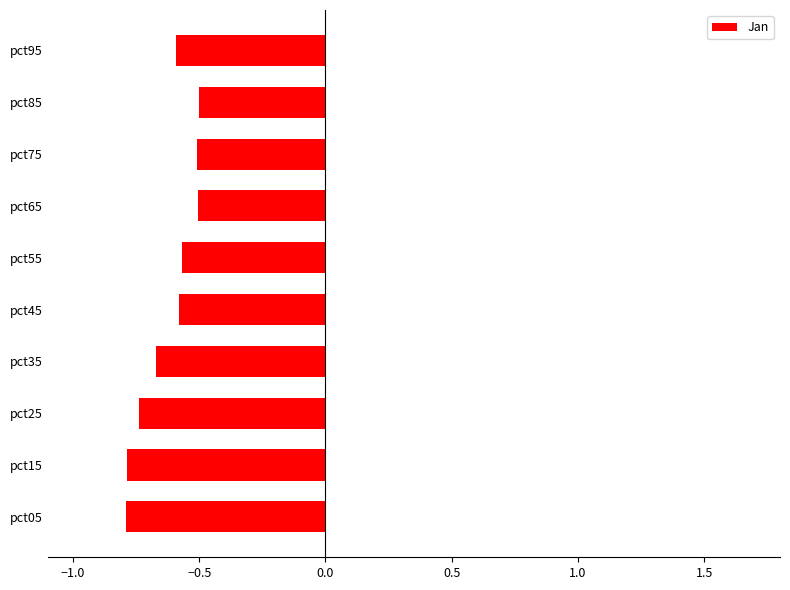

Is it true that the value at pct45 is -0.4?

False